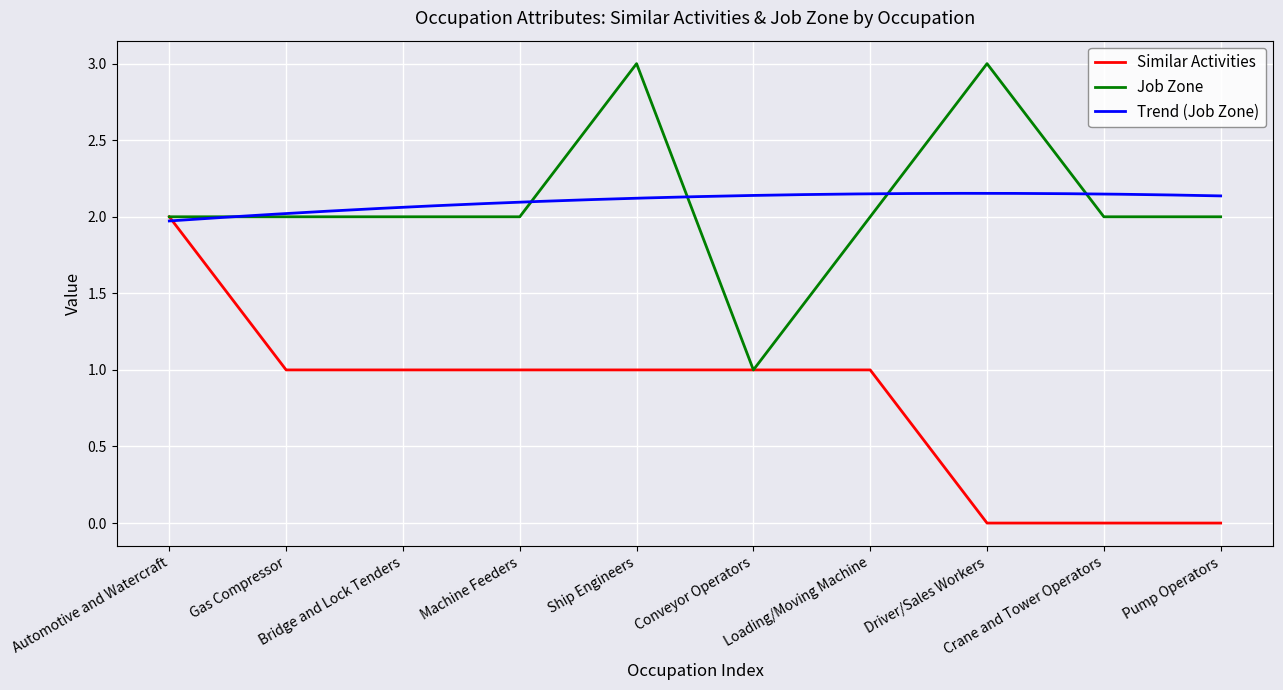

Count the Job Zone values in the range 2 to 3.

9